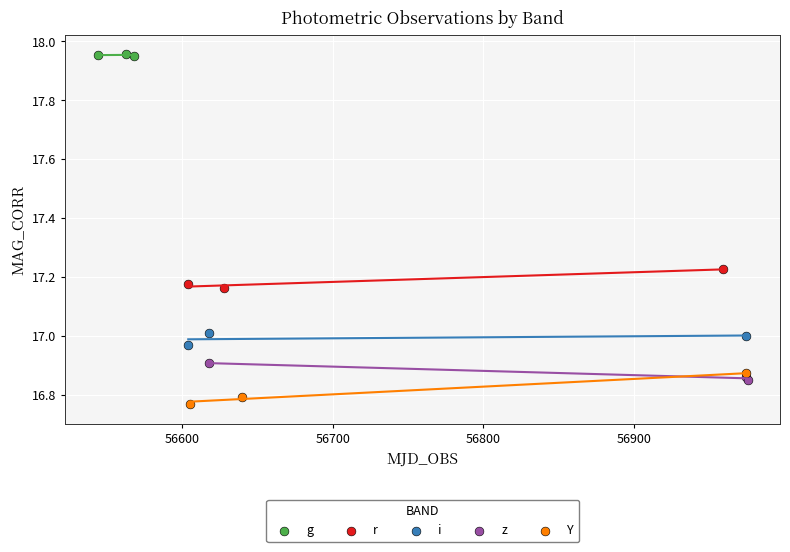

Which series reaches the maximum Y coordinate?

g